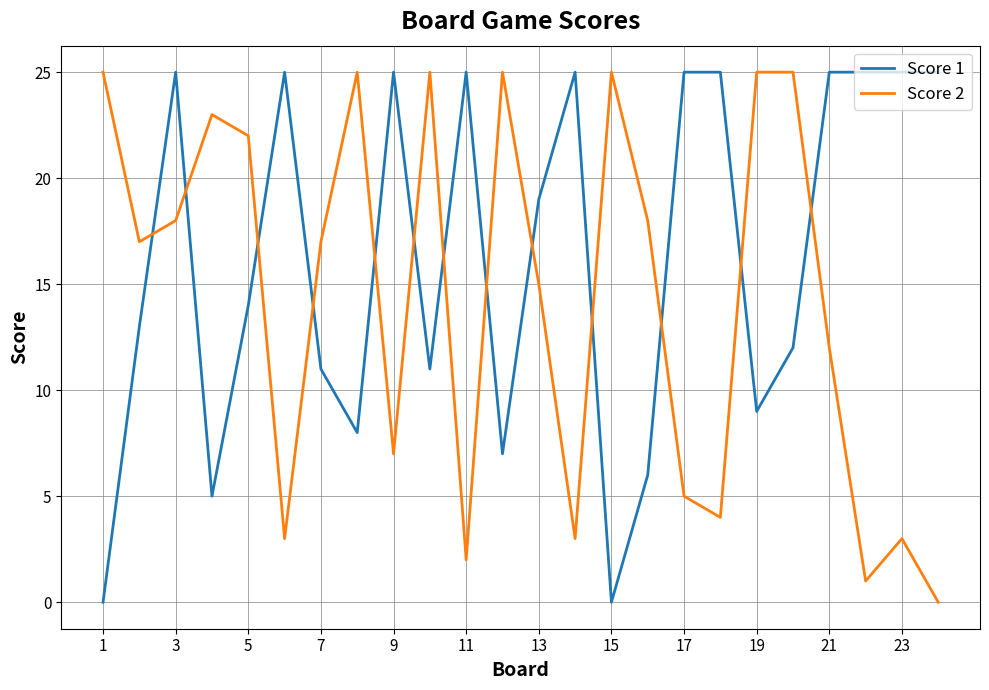

What is the maximum value shown in the chart?

25